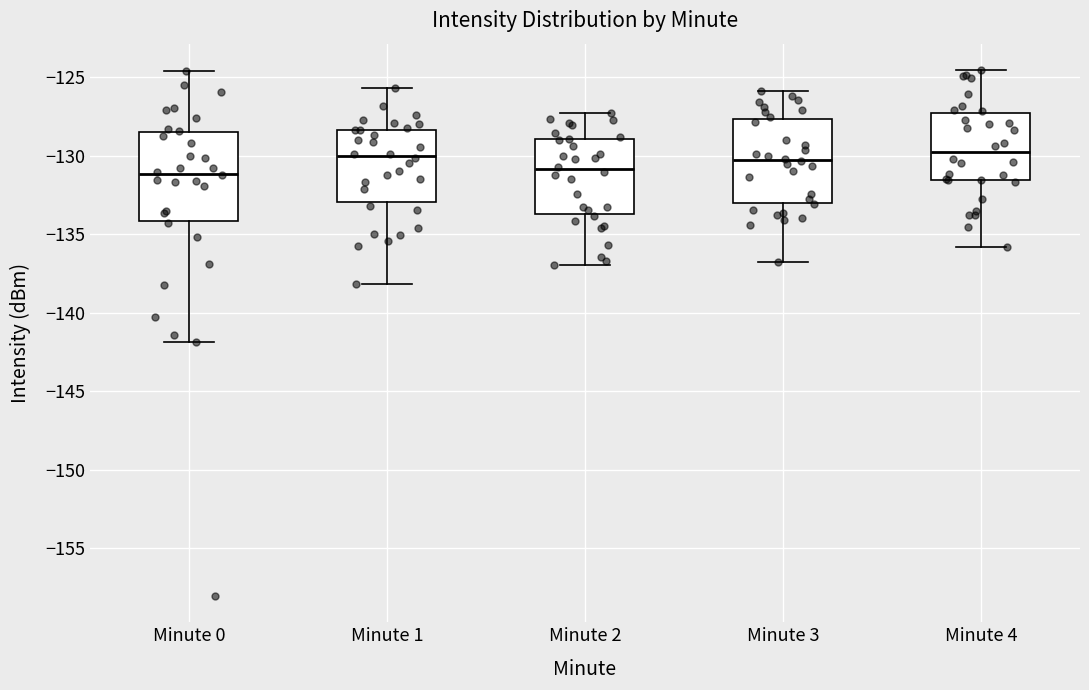

Reading left to right, read every box against the y-axis: the position of its median line, the range the box covers, and the ends of its whiskers. The values are not printed on the chart, so give them approximately, as read against the axis.

Minute 0: median -131.0, box -134.0 to -128.5, whiskers -142.0 to -124.5
Minute 1: median -130.0, box -133.0 to -128.5, whiskers -138.0 to -125.5
Minute 2: median -131.0, box -133.5 to -129.0, whiskers -137.0 to -127.5
Minute 3: median -130.5, box -133.0 to -127.5, whiskers -137.0 to -126.0
Minute 4: median -130.0, box -131.5 to -127.5, whiskers -136.0 to -124.5